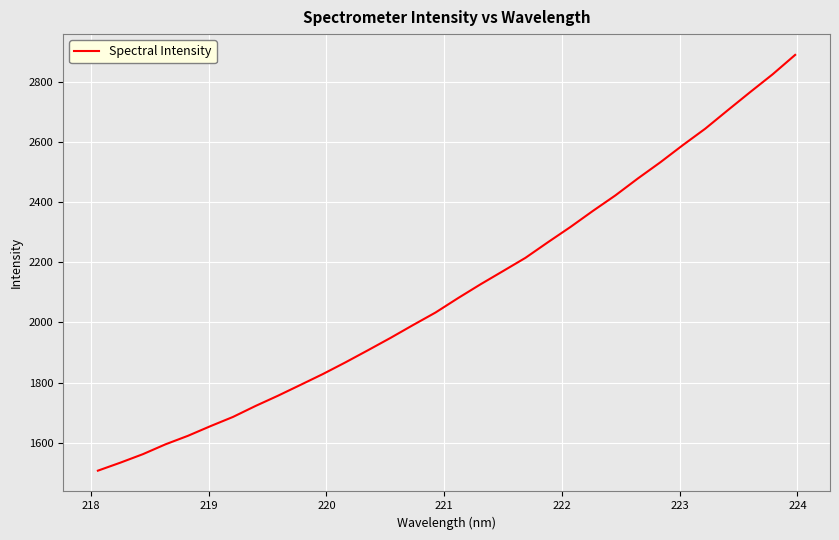

What is the difference between the maximum and minimum values?

1382.3